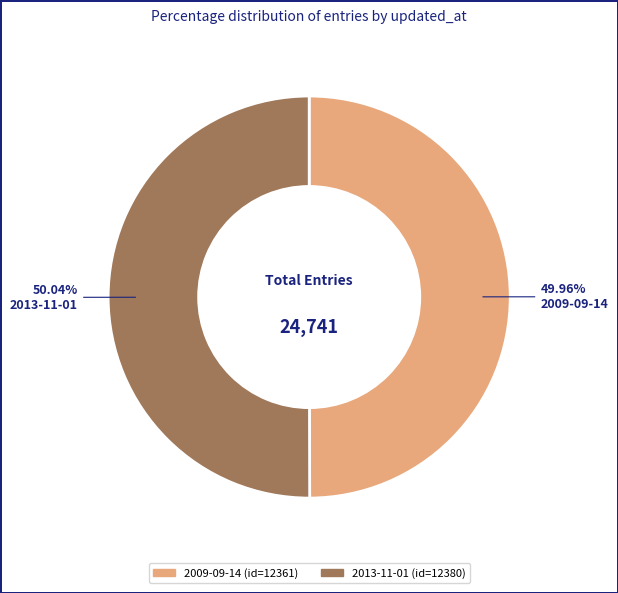

How much of the chart is everything except 2009-09-14?

50.0%